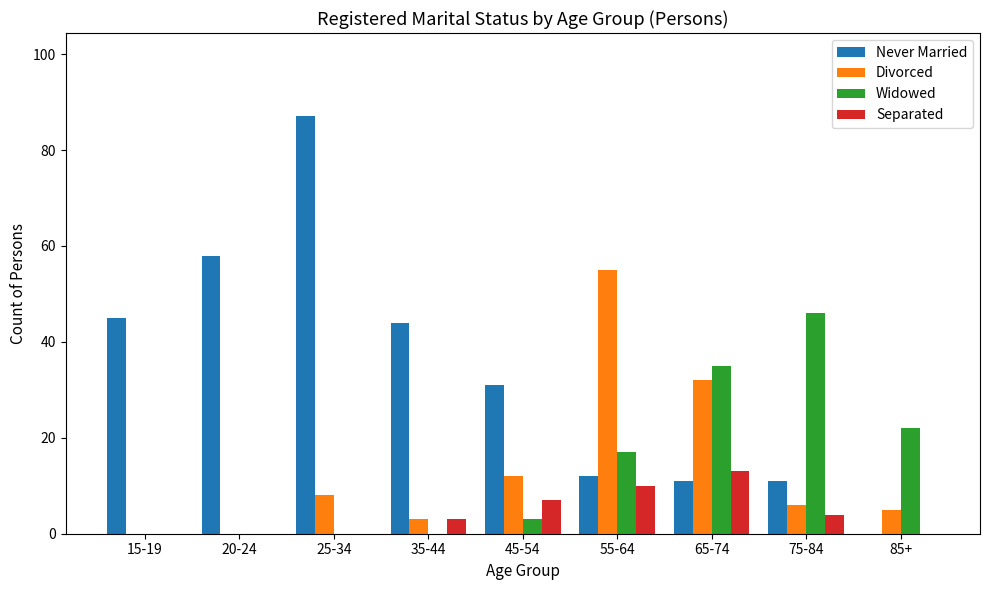

How many values in Never Married are above zero?

8